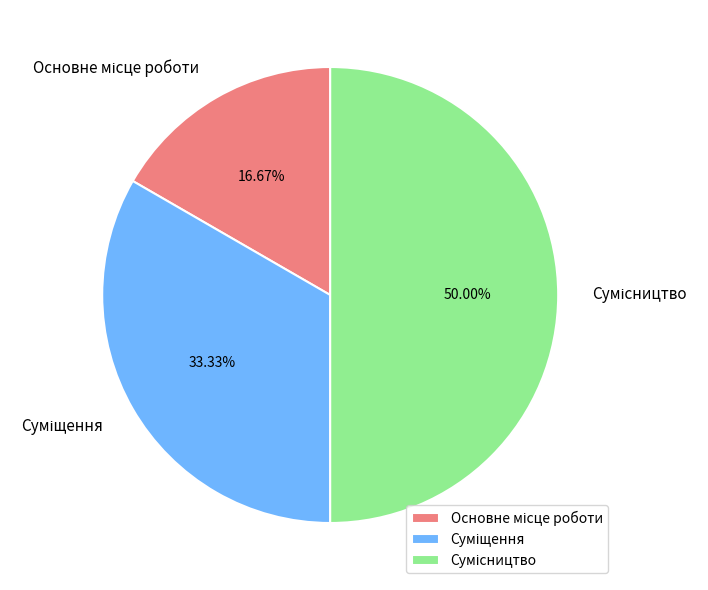

Count the number of slices in the pie.

3